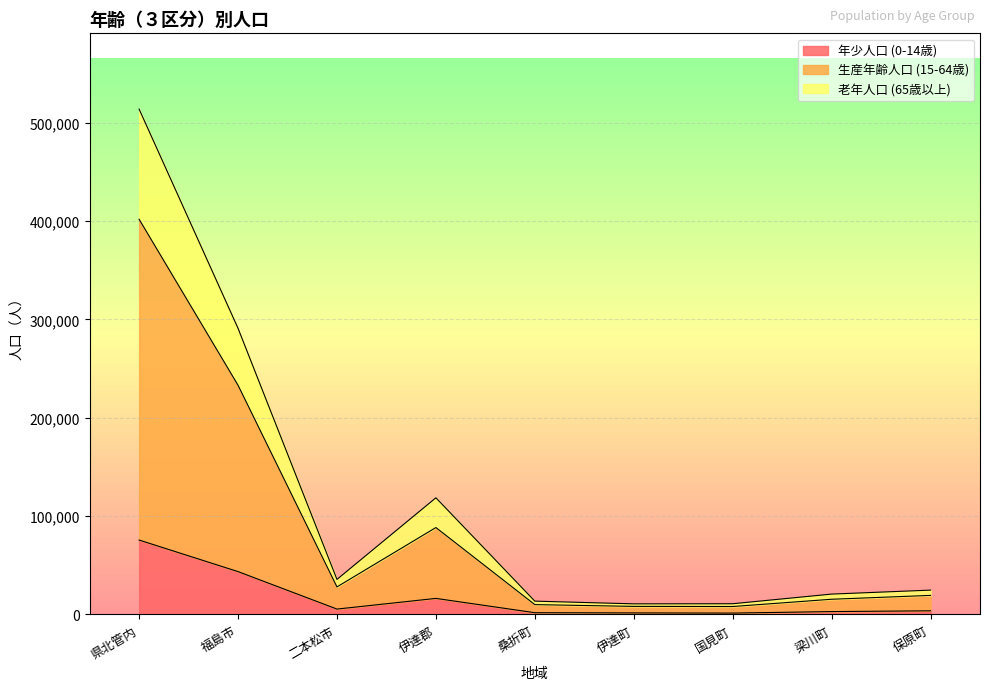

Reading right to left, list all the values displayed in this chart.

年少人口 (0-14歳): 3719	2931	1405	1585	1787	16325	5476	43558	75631
生産年齢人口 (15-64歳): 19382	15454	8073	8210	10008	88343	28000	232979	401677
老年人口 (65歳以上): 24752	20706	10899	10793	13545	118591	35631	290830	513614